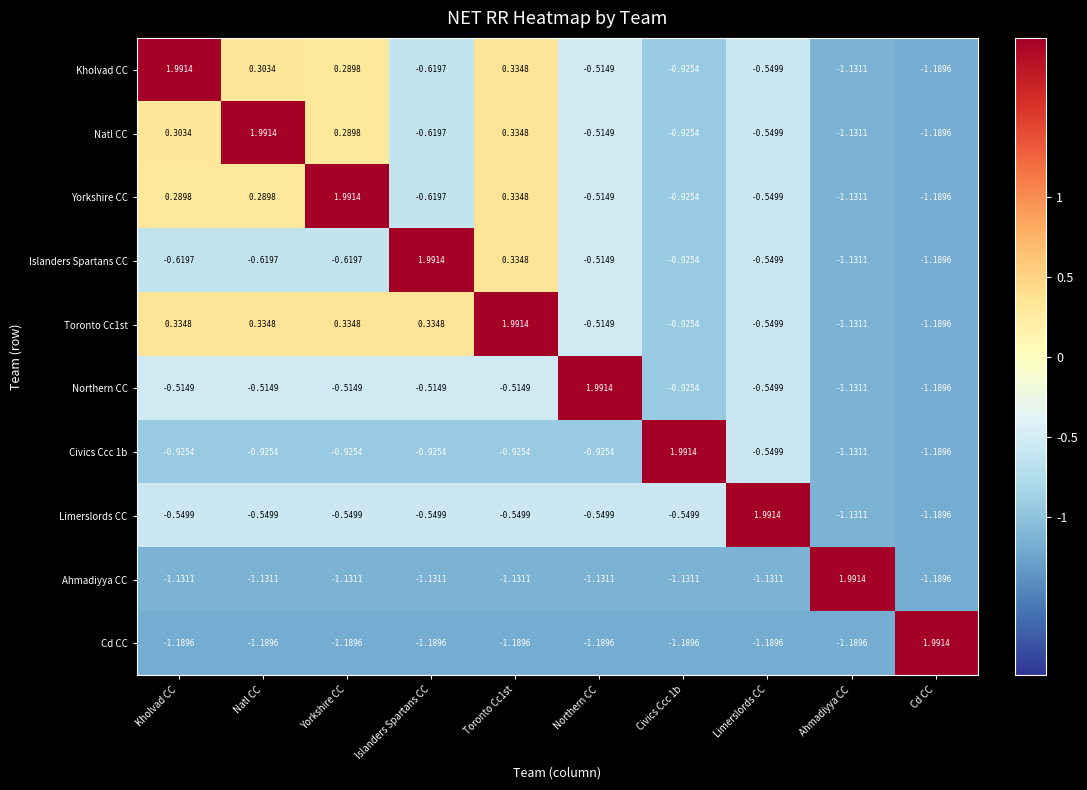

At which label does Toronto Cc1st first exceed 0?

Kholvad CC